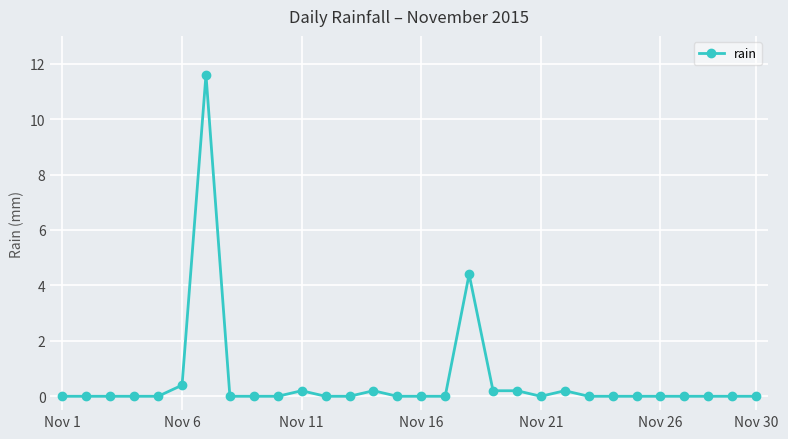

True or false: there are more than 1 points higher than both neighbors.

True